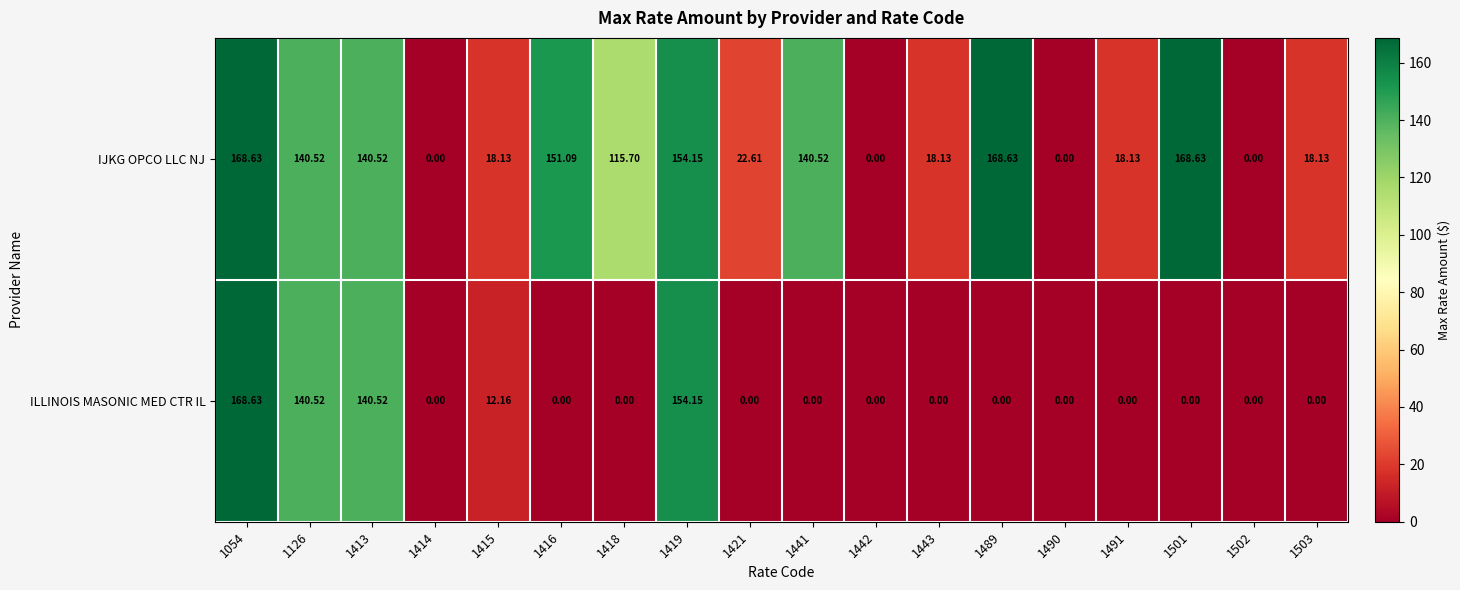

List the series in order of their overall mean, highest first.

IJKG OPCO LLC NJ, ILLINOIS MASONIC MED CTR IL